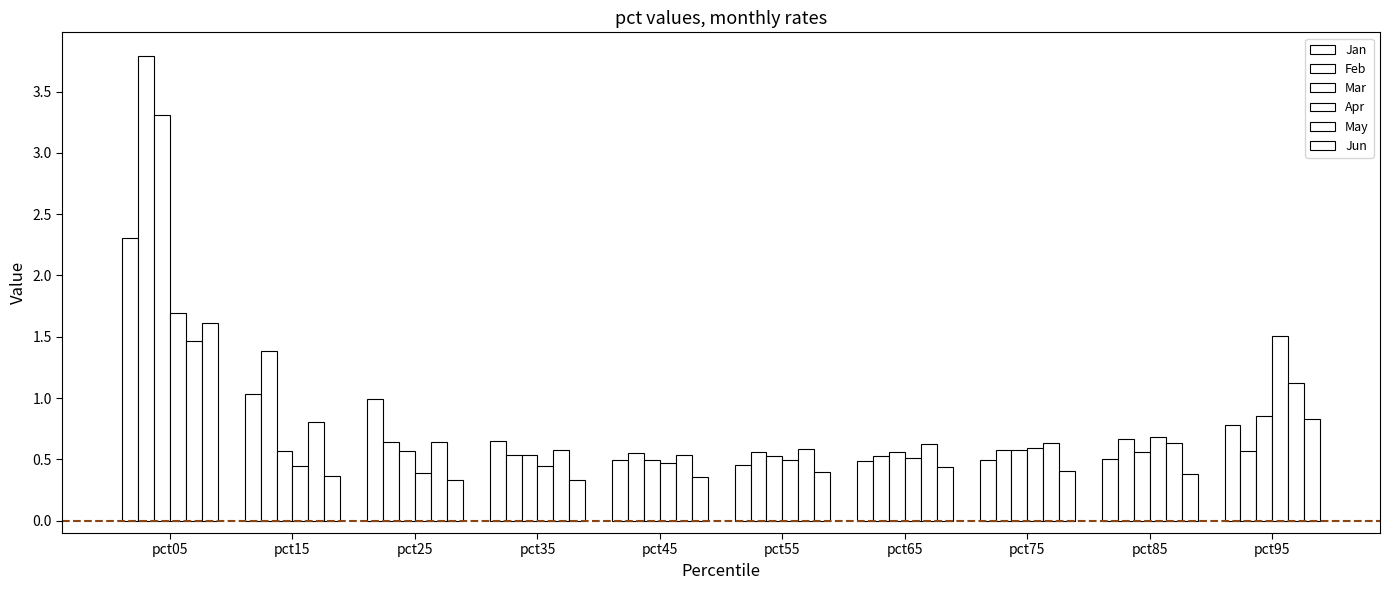

How many distinct data groups are displayed?

6